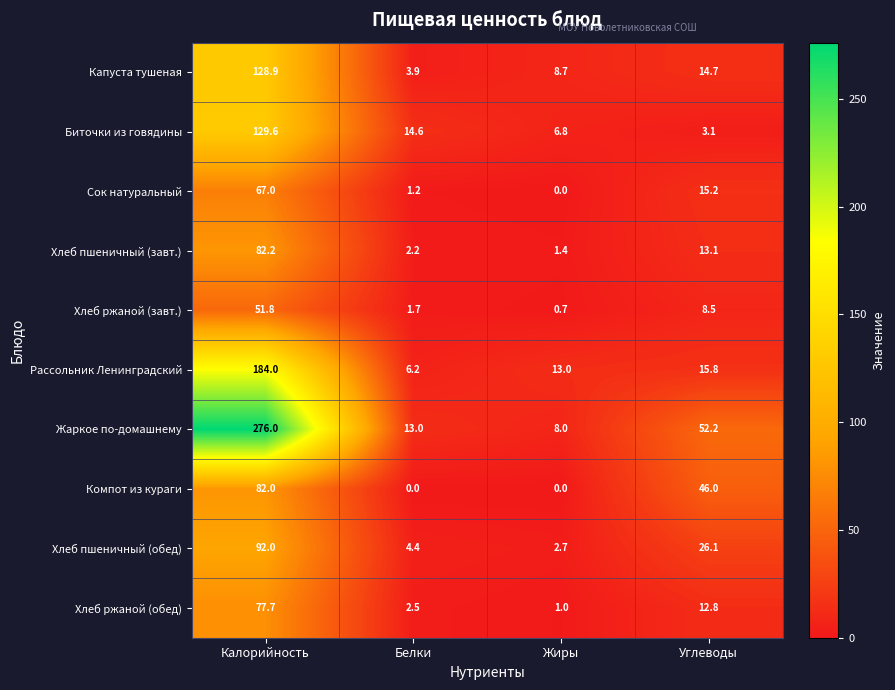

At which label does Рассольник Ленинградский reach its peak?

Калорийность